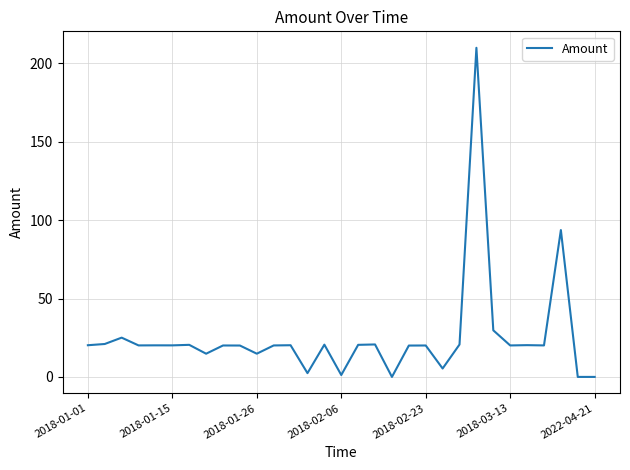

What is the difference between the maximum and minimum values?

210.0